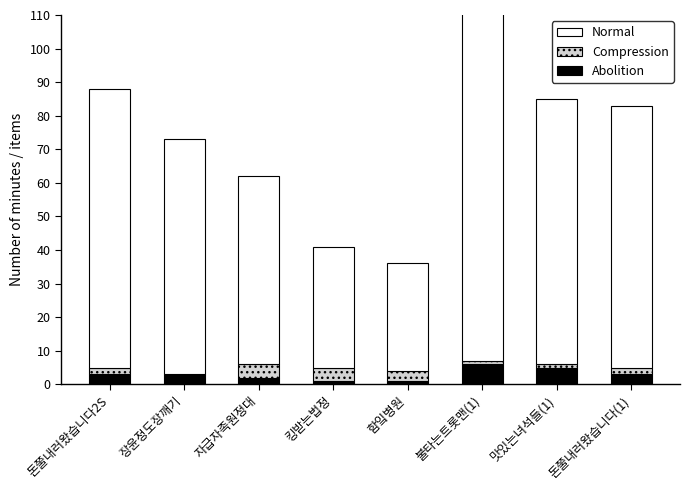

Reading left to right, extract all data points from this chart.

Abolition: 돈쭐내러왔습니다2S=3	장윤정도장깨기=3	자급자족원정대=2	킹받는법정=1	함잌병원=1	불타는트롯맨(1)=6	맛있는녀석들(1)=5	돈쭐내러왔습니다(1)=3
Compression: 돈쭐내러왔습니다2S=2	장윤정도장깨기=0	자급자족원정대=4	킹받는법정=4	함잌병원=3	불타는트롯맨(1)=1	맛있는녀석들(1)=1	돈쭐내러왔습니다(1)=2
Normal: 돈쭐내러왔습니다2S=83	장윤정도장깨기=70	자급자족원정대=56	킹받는법정=36	함잌병원=32	불타는트롯맨(1)=199	맛있는녀석들(1)=79	돈쭐내러왔습니다(1)=78